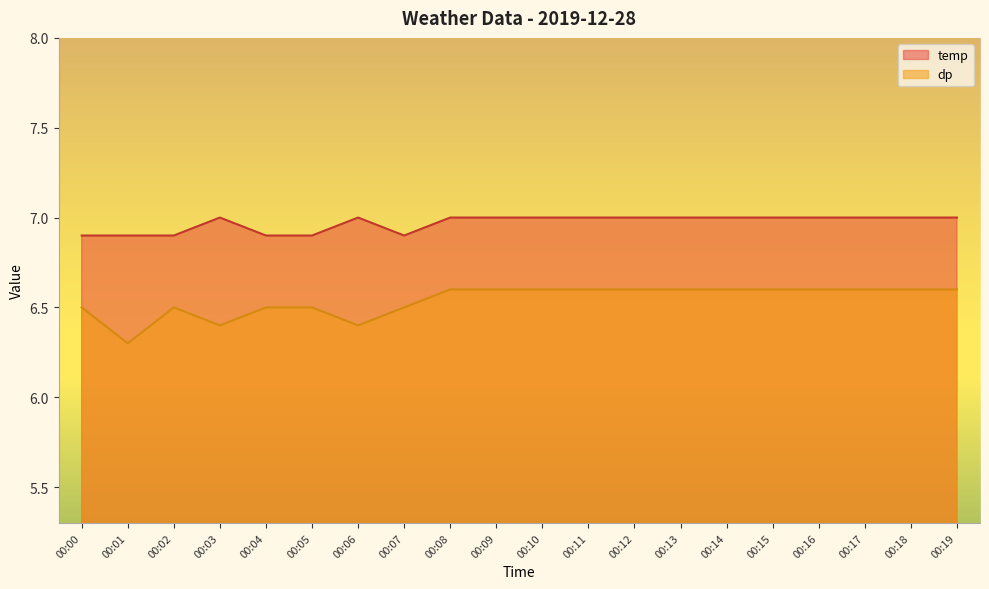

Reading left to right, extract all data points from this chart.

temp: 00:00=6.9	00:01=6.9	00:02=6.9	00:03=7.0	00:04=6.9	00:05=6.9	00:06=7.0	00:07=6.9	00:08=7.0	00:09=7.0	00:10=7.0	00:11=7.0	00:12=7.0	00:13=7.0	00:14=7.0	00:15=7.0	00:16=7.0	00:17=7.0	00:18=7.0	00:19=7.0
dp: 00:00=6.5	00:01=6.3	00:02=6.5	00:03=6.4	00:04=6.5	00:05=6.5	00:06=6.4	00:07=6.5	00:08=6.6	00:09=6.6	00:10=6.6	00:11=6.6	00:12=6.6	00:13=6.6	00:14=6.6	00:15=6.6	00:16=6.6	00:17=6.6	00:18=6.6	00:19=6.6